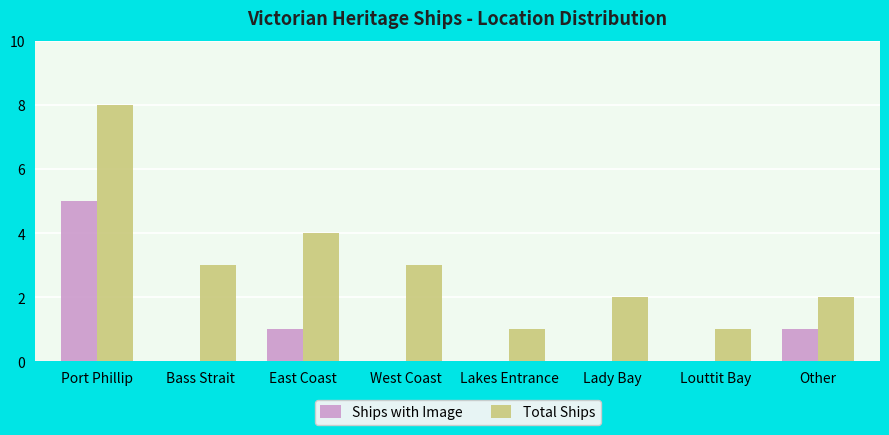

Is the value of Total Ships at Lady Bay greater than the value of Ships with Image at Louttit Bay?

Yes